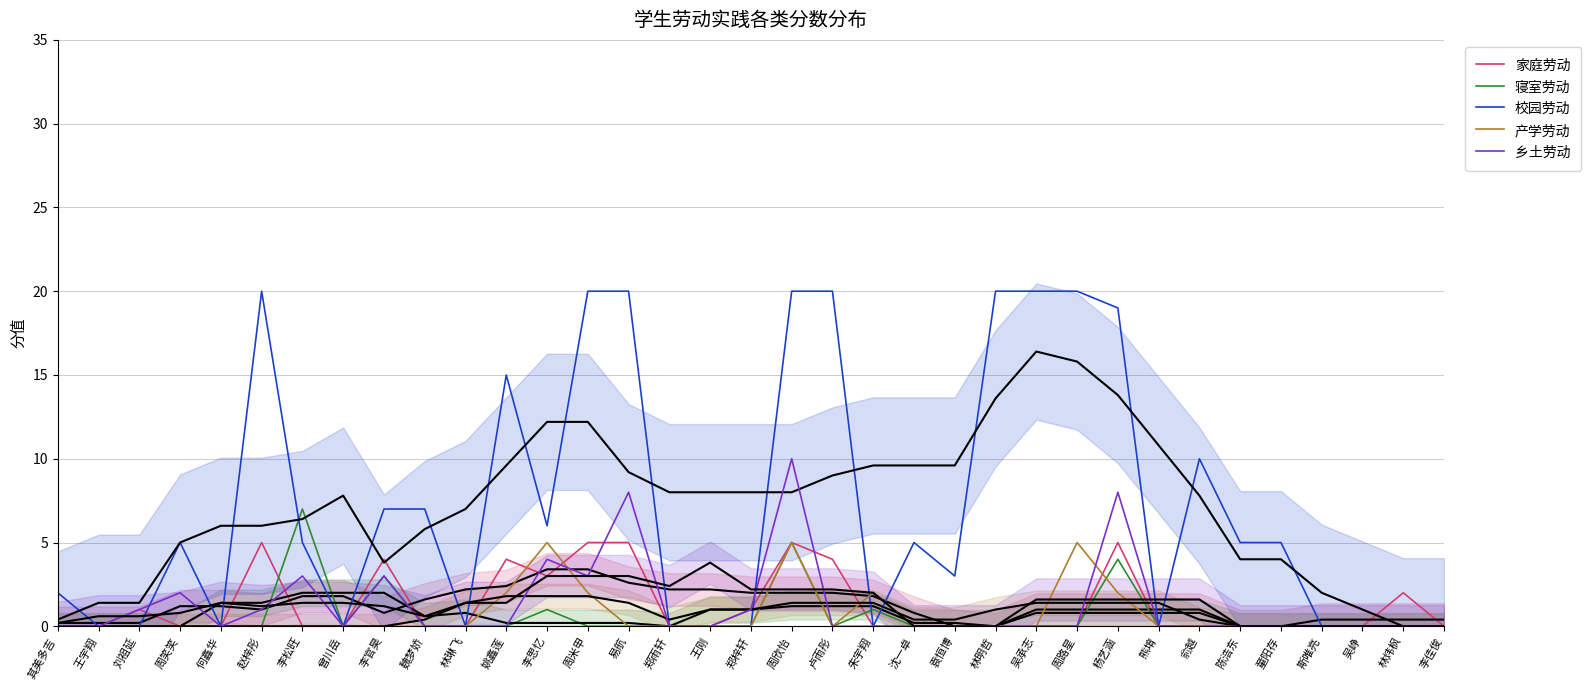

Reading right to left, list all the values displayed in this chart.

家庭劳动: 李佳俊=0	林炜枫=2	吴峥=0	斯唯亮=0	童阳存=0	陈浩东=0	俞越=0	熊堉=0	杨艺涵=5	周路星=0	吴承志=0	林明哲=0	袁恒博=0	沈一卓=0	朱宇翔=0	卢雨彤=4	周欣怡=5	郑梓轩=1	王刚=0	郑雨轩=0	易航=5	周米甲=5	李思忆=3	姚鑫莲=4	林琳飞=0	魏梦娇=0	李官昊=4	曾川岳=0	李松旺=0	赵梓彤=5	何鑫华=0	周笑笑=0	刘祖延=1	王宇翔=0	其美多吉=0
寝室劳动: 李佳俊=0	林炜枫=0	吴峥=0	斯唯亮=0	童阳存=0	陈浩东=0	俞越=0	熊堉=0	杨艺涵=4	周路星=0	吴承志=0	林明哲=0	袁恒博=0	沈一卓=0	朱宇翔=1	卢雨彤=0	周欣怡=5	郑梓轩=0	王刚=0	郑雨轩=0	易航=0	周米甲=0	李思忆=1	姚鑫莲=0	林琳飞=0	魏梦娇=0	李官昊=3	曾川岳=0	李松旺=7	赵梓彤=0	何鑫华=0	周笑笑=0	刘祖延=0	王宇翔=0	其美多吉=0
校园劳动: 李佳俊=0	林炜枫=0	吴峥=0	斯唯亮=0	童阳存=5	陈浩东=5	俞越=10	熊堉=0	杨艺涵=19	周路星=20	吴承志=20	林明哲=20	袁恒博=3	沈一卓=5	朱宇翔=0	卢雨彤=20	周欣怡=20	郑梓轩=0	王刚=0	郑雨轩=0	易航=20	周米甲=20	李思忆=6	姚鑫莲=15	林琳飞=0	魏梦娇=7	李官昊=7	曾川岳=0	李松旺=5	赵梓彤=20	何鑫华=0	周笑笑=5	刘祖延=0	王宇翔=0	其美多吉=2
产学劳动: 李佳俊=0	林炜枫=0	吴峥=0	斯唯亮=0	童阳存=0	陈浩东=0	俞越=0	熊堉=0	杨艺涵=2	周路星=5	吴承志=0	林明哲=0	袁恒博=0	沈一卓=0	朱宇翔=2	卢雨彤=0	周欣怡=5	郑梓轩=0	王刚=0	郑雨轩=0	易航=0	周米甲=2	李思忆=5	姚鑫莲=2	林琳飞=0	魏梦娇=0	李官昊=0	曾川岳=0	李松旺=0	赵梓彤=0	何鑫华=0	周笑笑=0	刘祖延=0	王宇翔=0	其美多吉=0
乡土劳动: 李佳俊=0	林炜枫=0	吴峥=0	斯唯亮=0	童阳存=0	陈浩东=0	俞越=0	熊堉=0	杨艺涵=8	周路星=0	吴承志=0	林明哲=0	袁恒博=0	沈一卓=0	朱宇翔=0	卢雨彤=0	周欣怡=10	郑梓轩=1	王刚=0	郑雨轩=0	易航=8	周米甲=3	李思忆=4	姚鑫莲=0	林琳飞=0	魏梦娇=0	李官昊=3	曾川岳=0	李松旺=3	赵梓彤=1	何鑫华=0	周笑笑=2	刘祖延=1	王宇翔=0	其美多吉=0